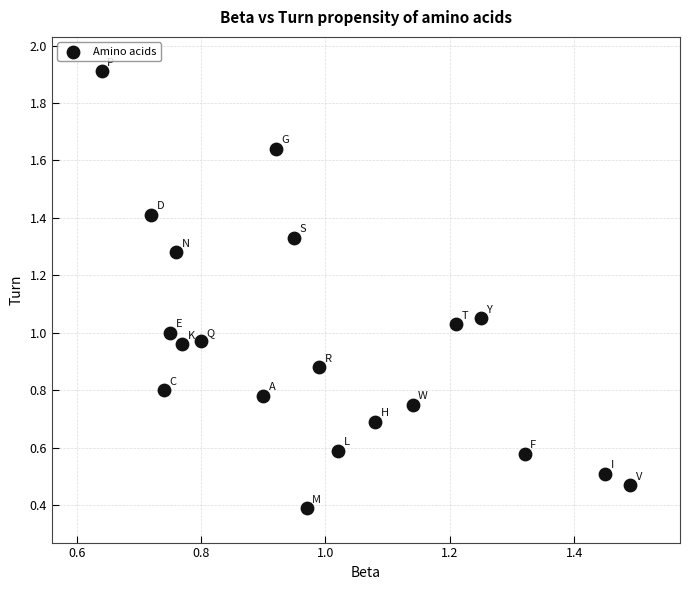

What is the range of Y values (max minus min)?

1.5